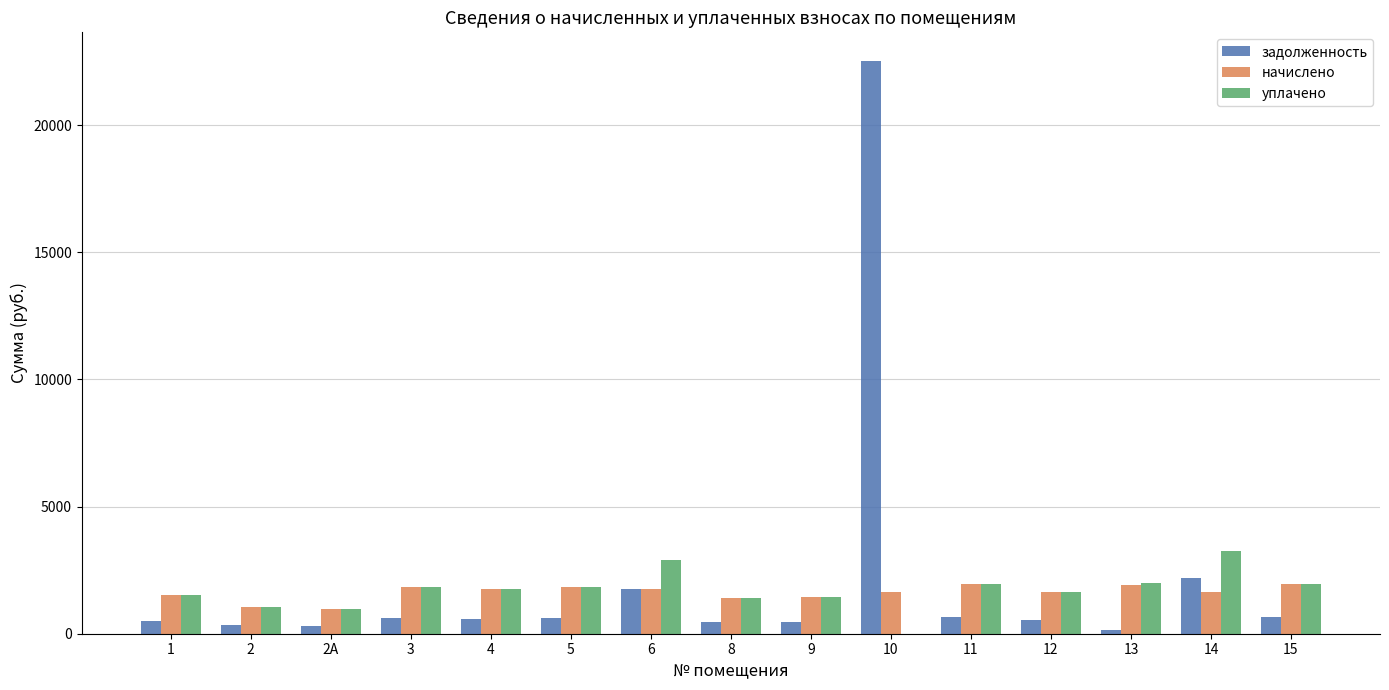

Is the value of задолженность at 2А greater than the value of уплачено at 13?

No